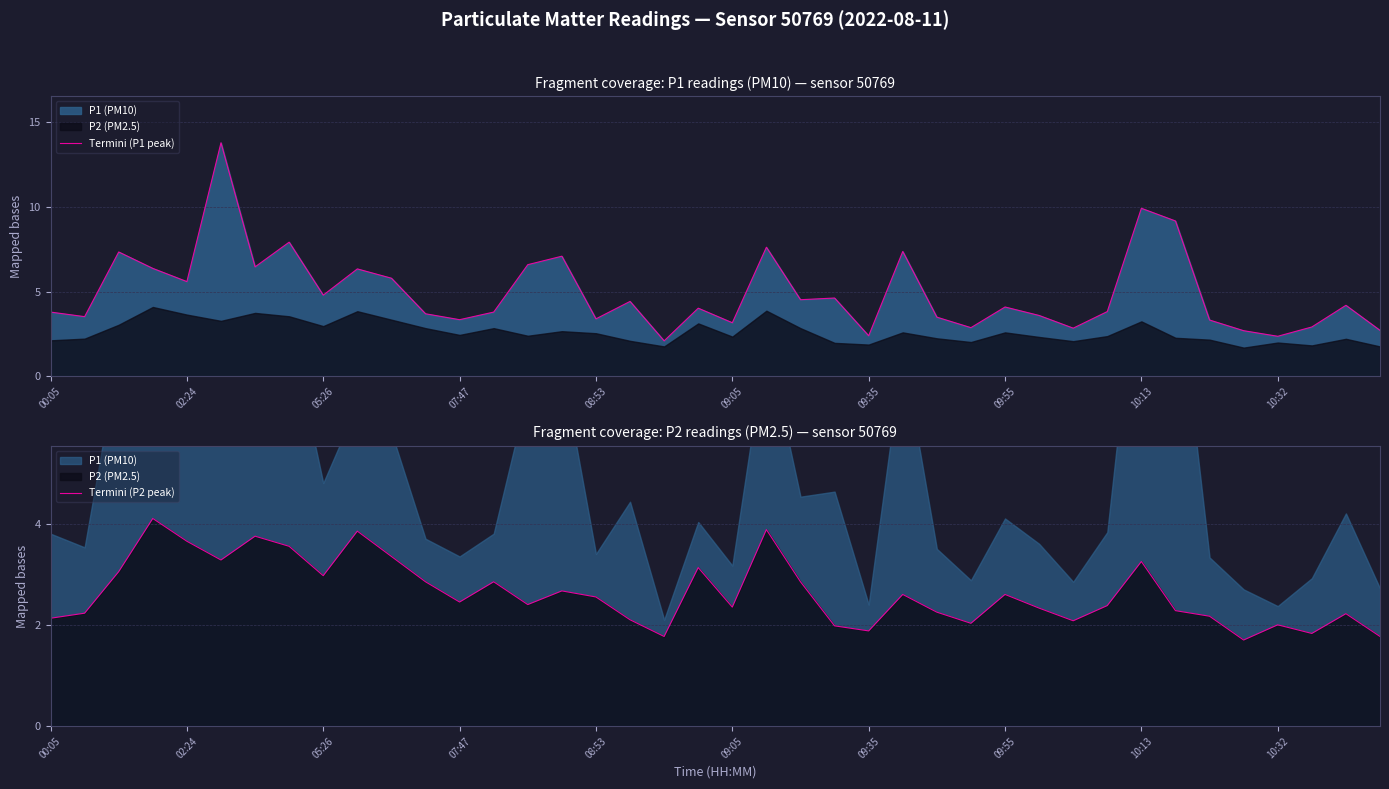

How many data points in Termini (P1 peak) are less than 4?

19